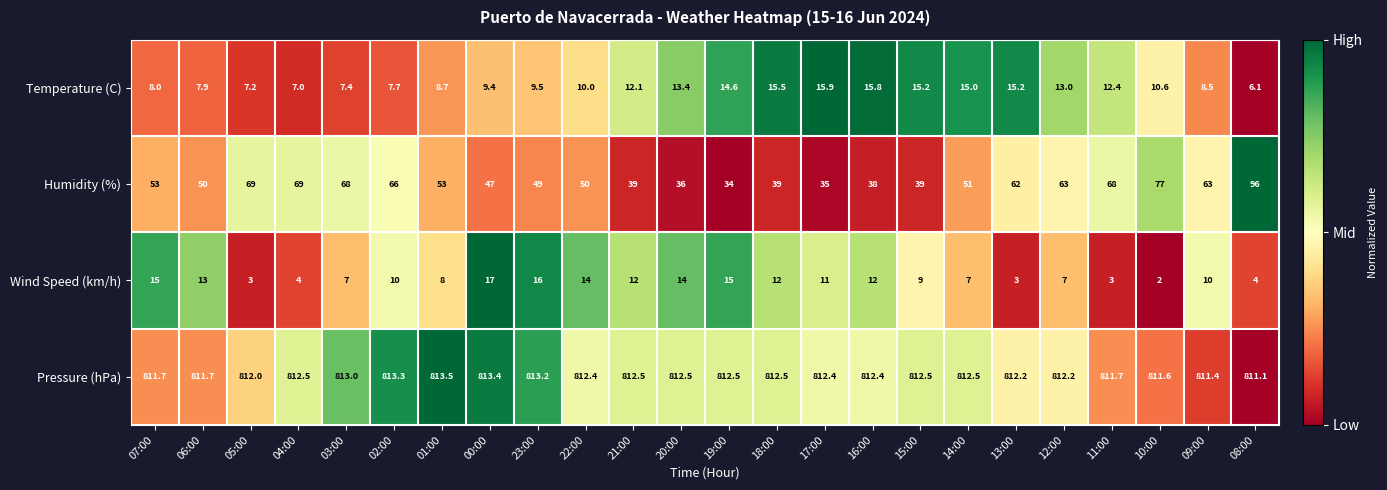

At which category is the sum across all series the highest?

08:00